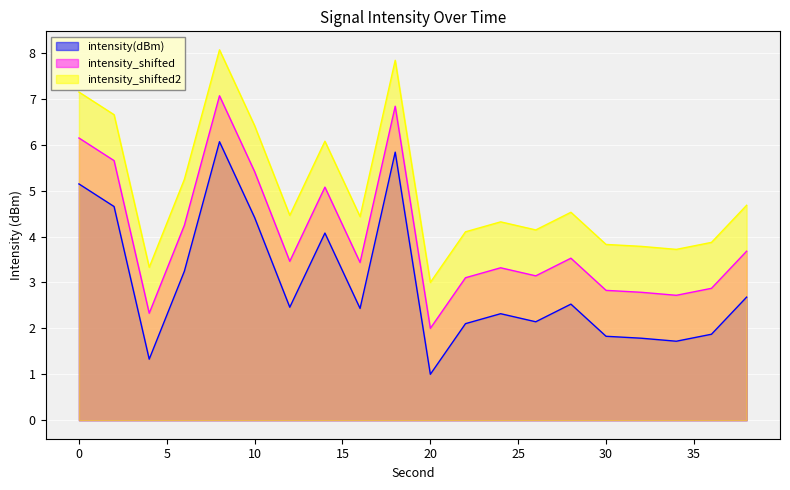

How many data points in intensity_shifted are above 3?

14